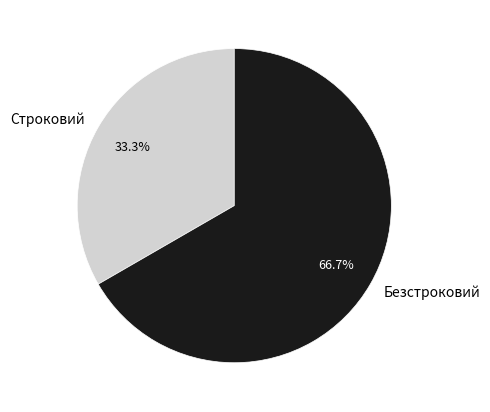

What is the ratio of the value at Строковий to the value at Безстроковий?

0.5